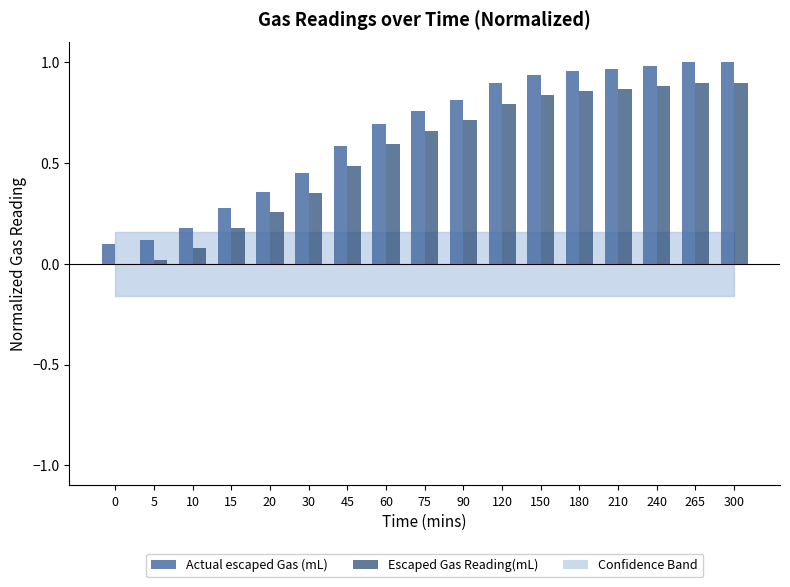

Is it true that Actual escaped Gas (mL) equals 0.2 at 10?

True